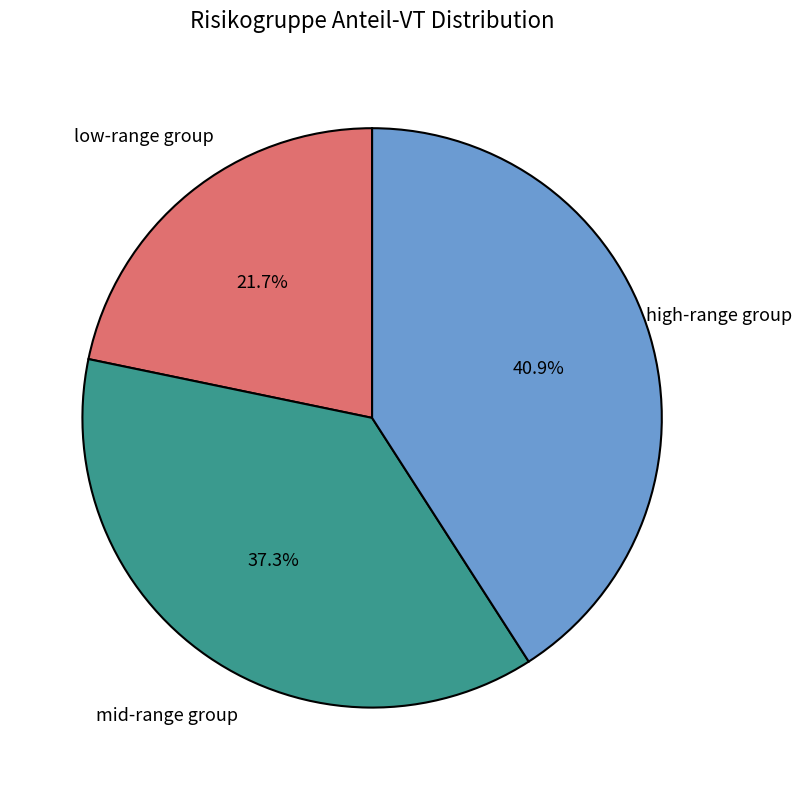

Which has a higher value, low-range group or mid-range group?

mid-range group